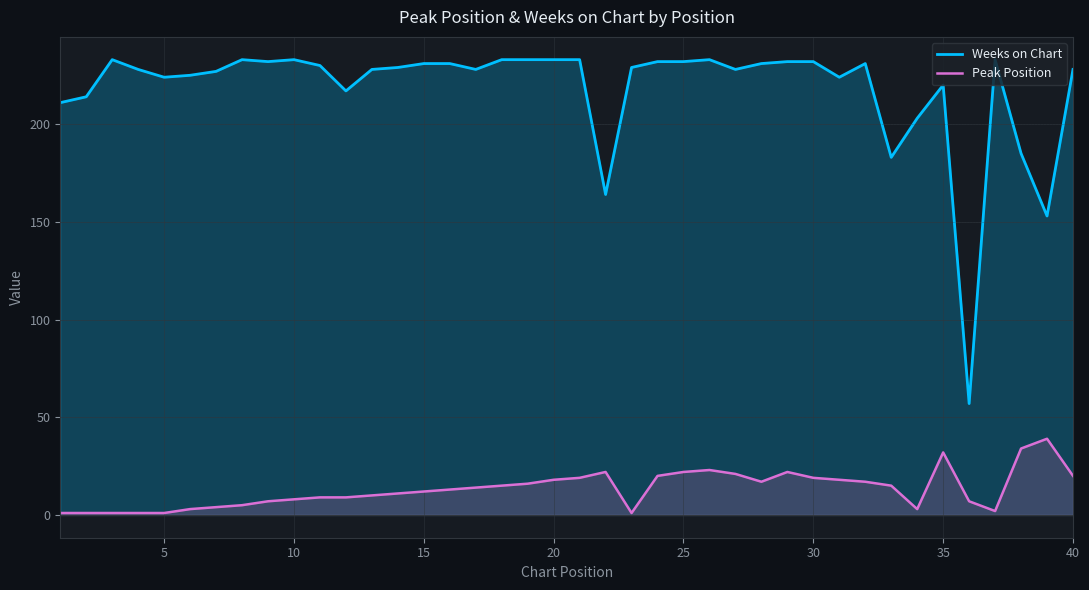

How many interior local peaks does the Weeks on Chart series have?

7